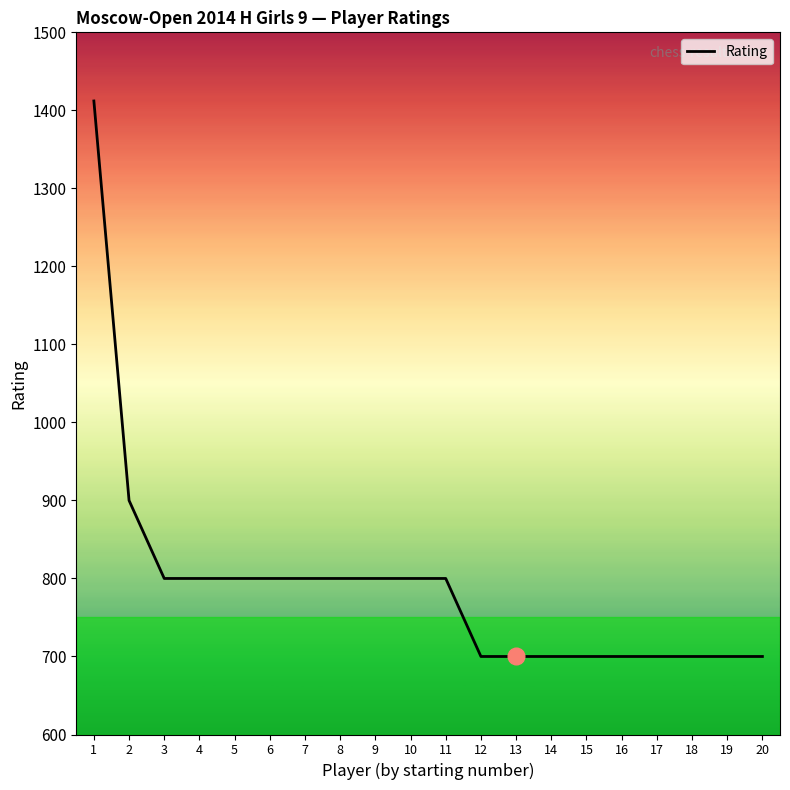

What is the approximate value at 2, to the nearest 100?

900